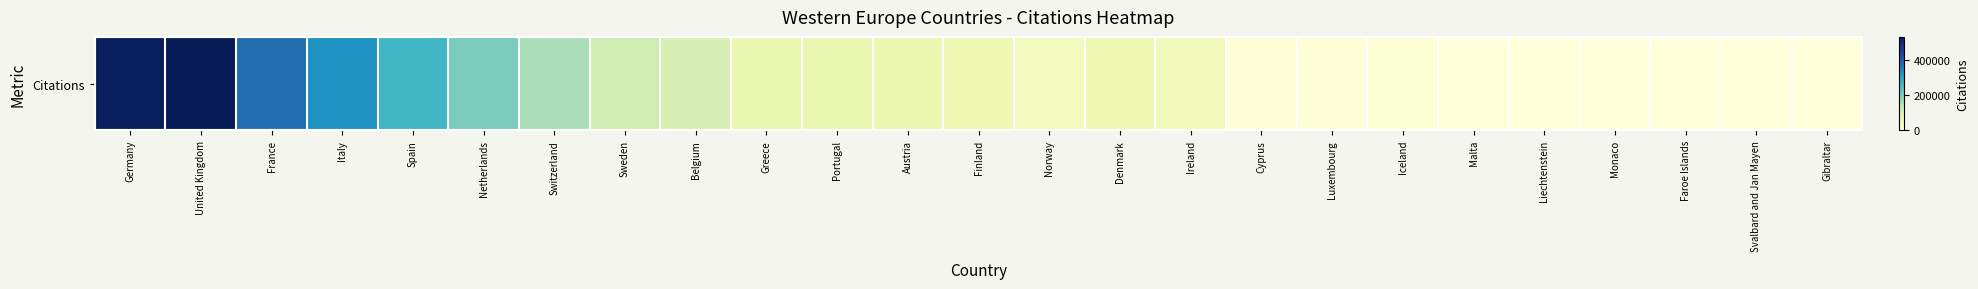

How many series are shown in this chart?

1